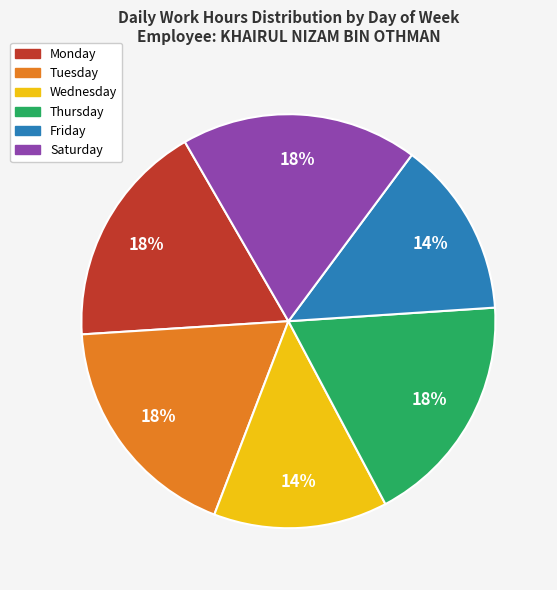

Is there any slice that represents more than half of the pie?

No